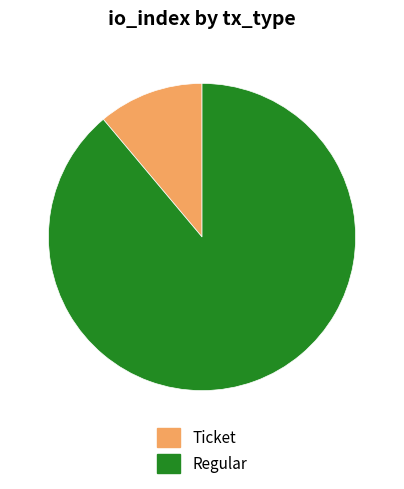

What is the largest slice in the pie chart?

Regular